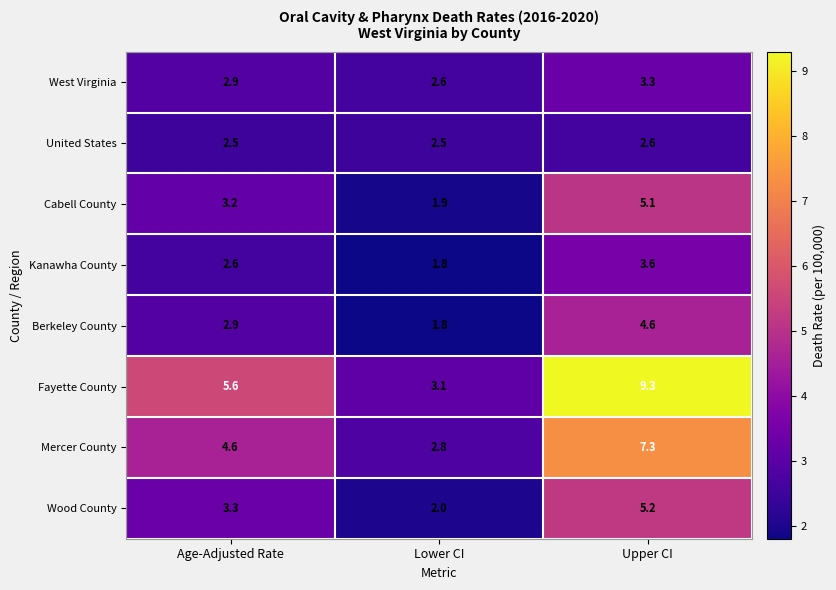

Reading right to left, what are all the values shown in this chart?

West Virginia: Upper CI=3.3	Lower CI=2.6	Age-Adjusted Rate=2.9
United States: Upper CI=2.6	Lower CI=2.5	Age-Adjusted Rate=2.5
Cabell County: Upper CI=5.1	Lower CI=1.9	Age-Adjusted Rate=3.2
Kanawha County: Upper CI=3.6	Lower CI=1.8	Age-Adjusted Rate=2.6
Berkeley County: Upper CI=4.6	Lower CI=1.8	Age-Adjusted Rate=2.9
Fayette County: Upper CI=9.3	Lower CI=3.1	Age-Adjusted Rate=5.6
Mercer County: Upper CI=7.3	Lower CI=2.8	Age-Adjusted Rate=4.6
Wood County: Upper CI=5.2	Lower CI=2.0	Age-Adjusted Rate=3.3